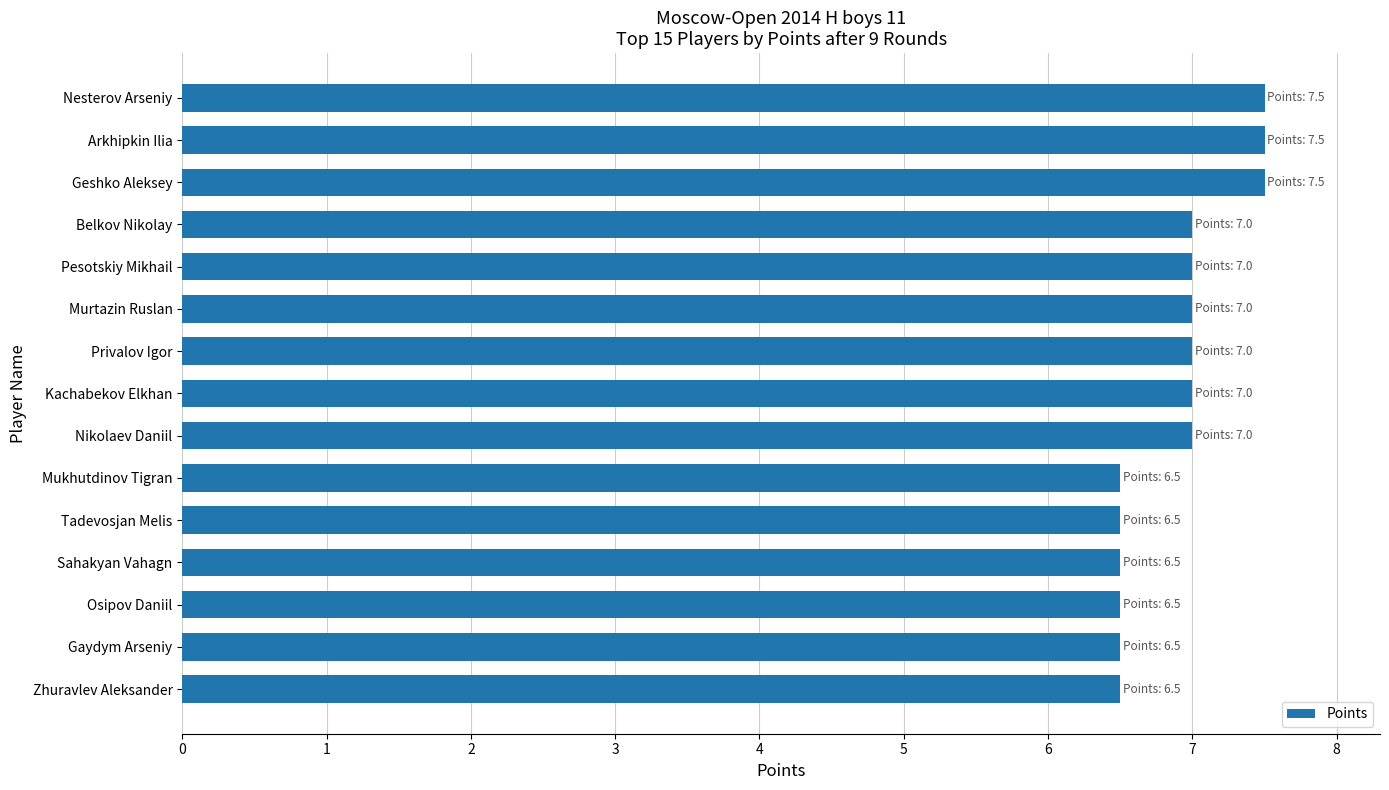

Reading top to bottom, extract all data points from this chart.

Nesterov Arseniy=7.5	Arkhipkin Ilia=7.5	Geshko Aleksey=7.5	Belkov Nikolay=7.0	Pesotskiy Mikhail=7.0	Murtazin Ruslan=7.0	Privalov Igor=7.0	Kachabekov Elkhan=7.0	Nikolaev Daniil=7.0	Mukhutdinov Tigran=6.5	Tadevosjan Melis=6.5	Sahakyan Vahagn=6.5	Osipov Daniil=6.5	Gaydym Arseniy=6.5	Zhuravlev Aleksander=6.5